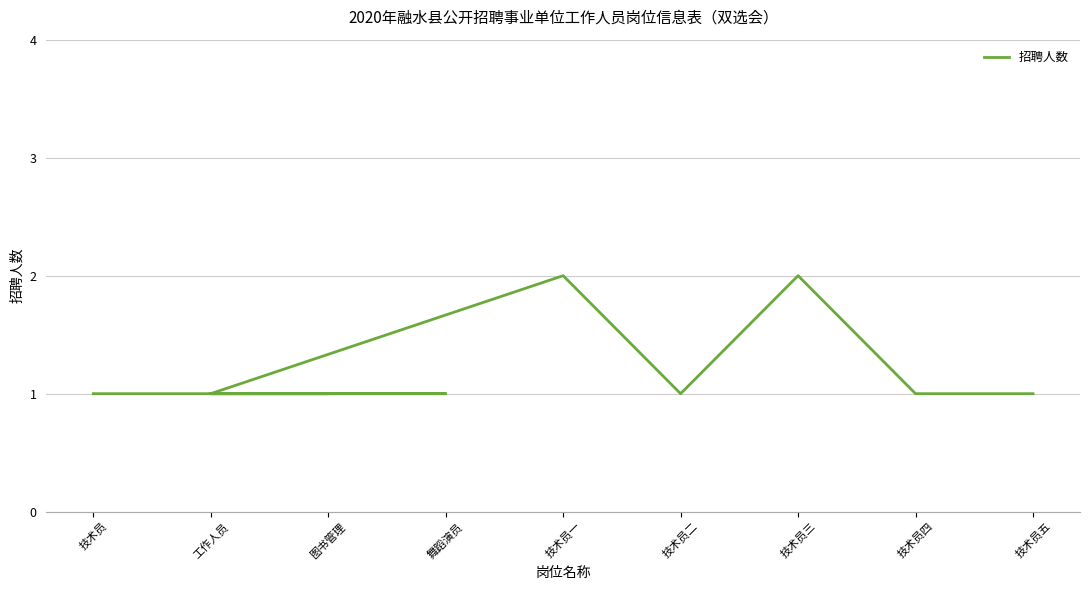

Which category has the lowest value across all series?

技术员